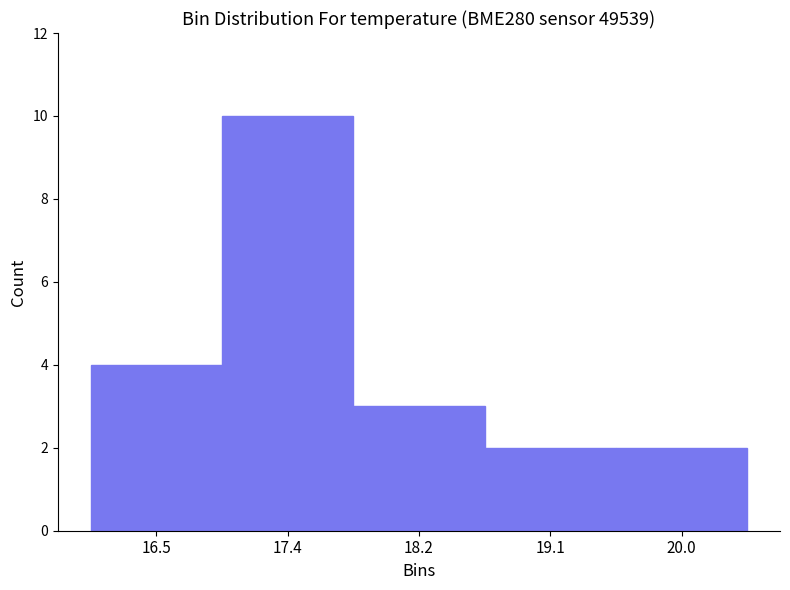

Reading left to right, extract all data points from this chart.

16.5=4	17.4=10	18.2=3	19.1=2	20.0=2